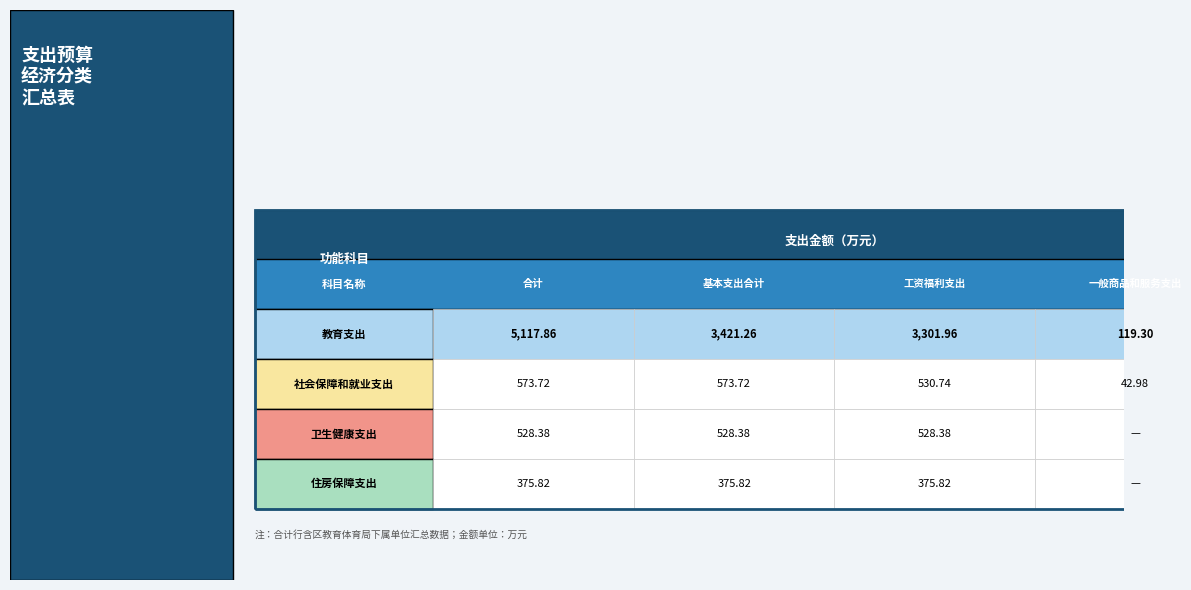

Rank the series by their maximum value, from highest to lowest.

教育支出, 社会保障和就业支出, 卫生健康支出, 住房保障支出